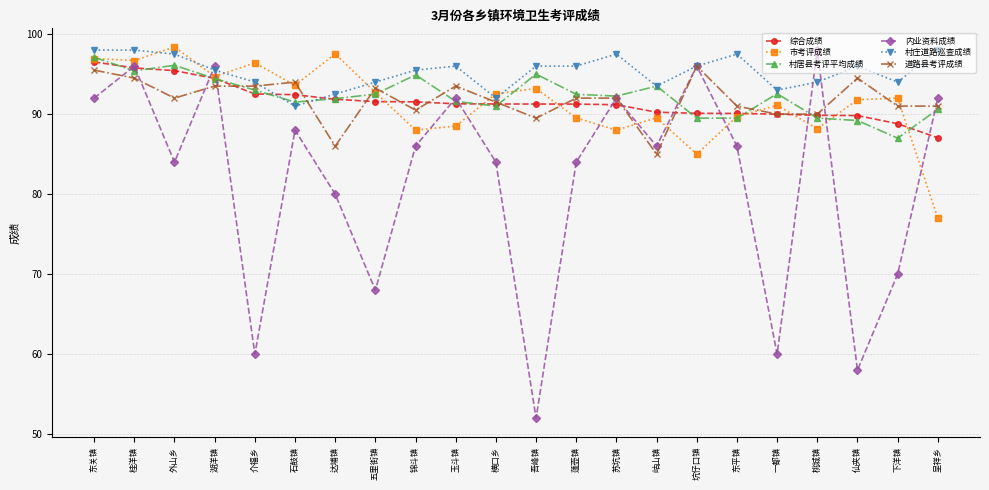

At which label does 综合成绩 first exceed 91?

东关镇